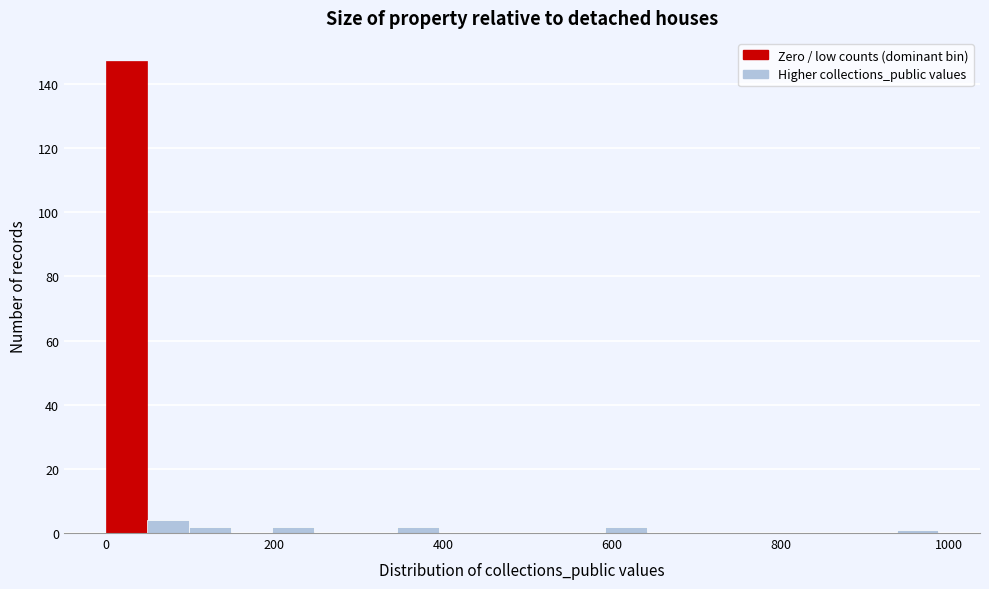

Read against the x-axis, roughly where is the centre of the tallest bar?

20